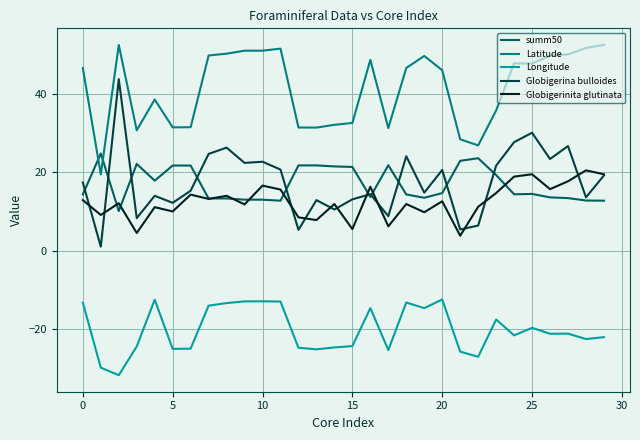

What is the average value of the Globigerinita glutinata series?

12.6